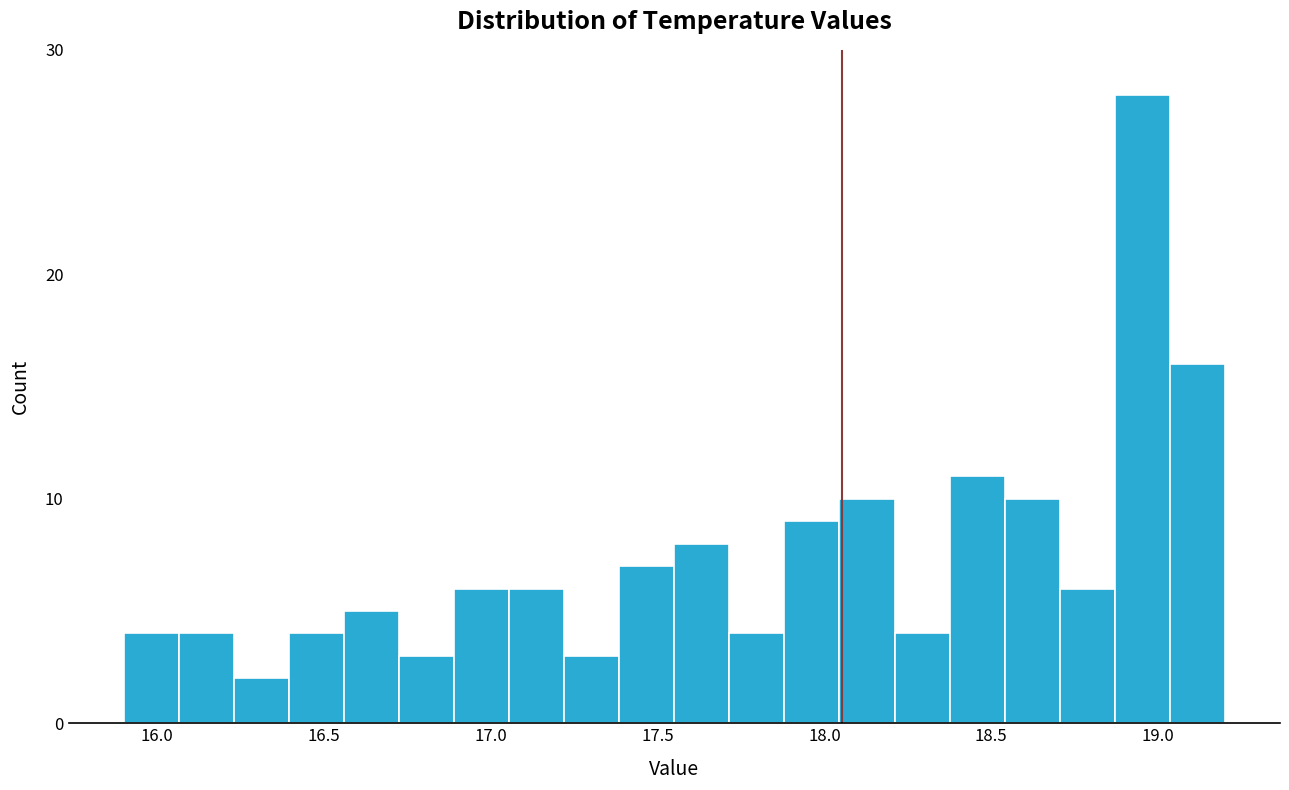

Read against the x-axis, roughly where is the centre of the tallest bar?

18.95